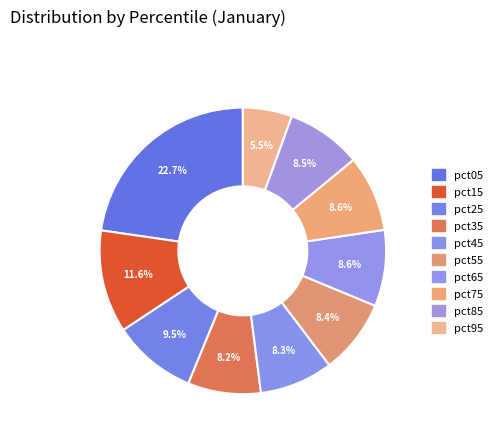

What is the smallest slice in the pie chart?

pct95